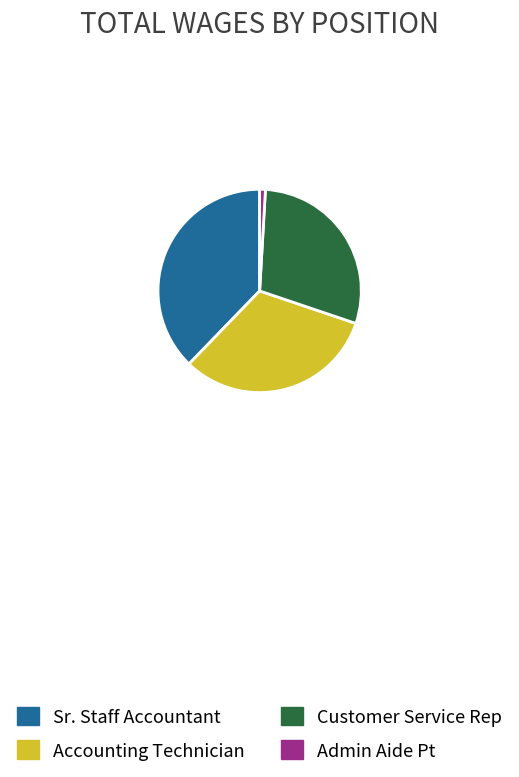

Is the sum of Customer Service Rep and Sr. Staff Accountant greater than half?

Yes